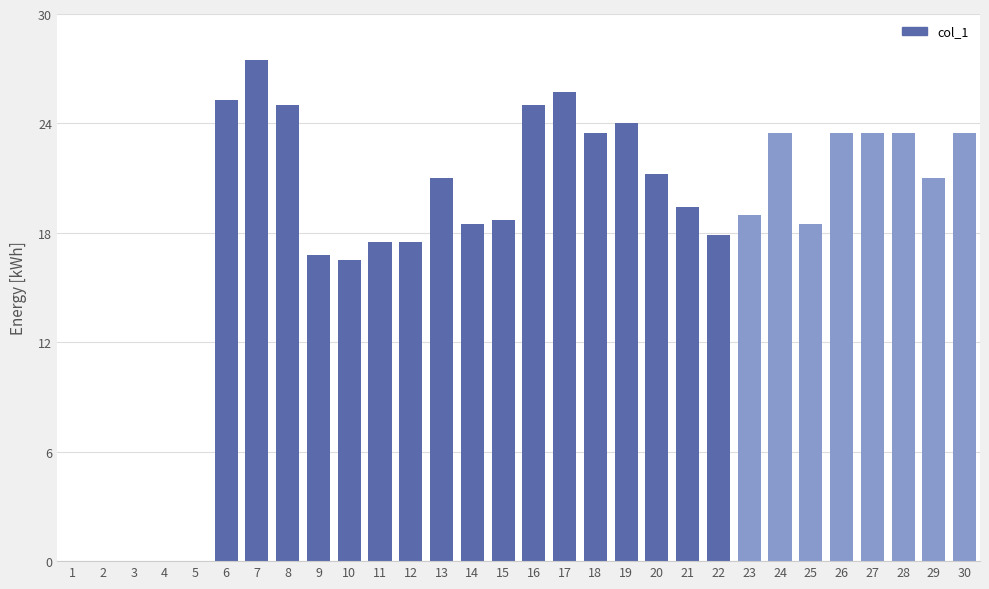

Reading left to right, what are all the values shown in this chart?

1=0.0	2=0.0	3=0.0	4=0.0	5=0.0	6=25.3	7=27.5	8=25.0	9=16.8	10=16.5	11=17.5	12=17.5	13=21.0	14=18.5	15=18.7	16=25.0	17=25.7	18=23.5	19=24.0	20=21.2	21=19.4	22=17.9	23=19.0	24=23.5	25=18.5	26=23.5	27=23.5	28=23.5	29=21.0	30=23.5